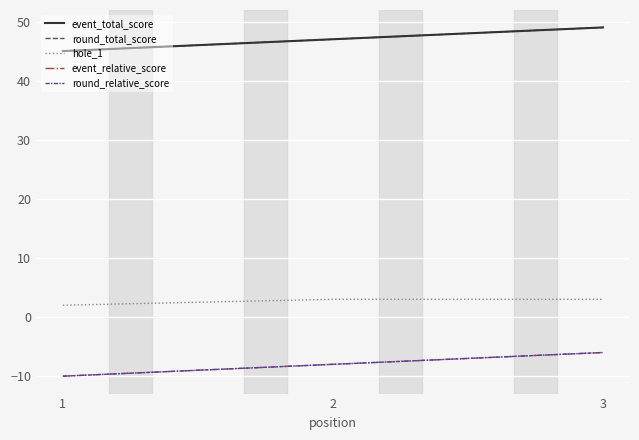

What is the average value of the event_relative_score series?

-8